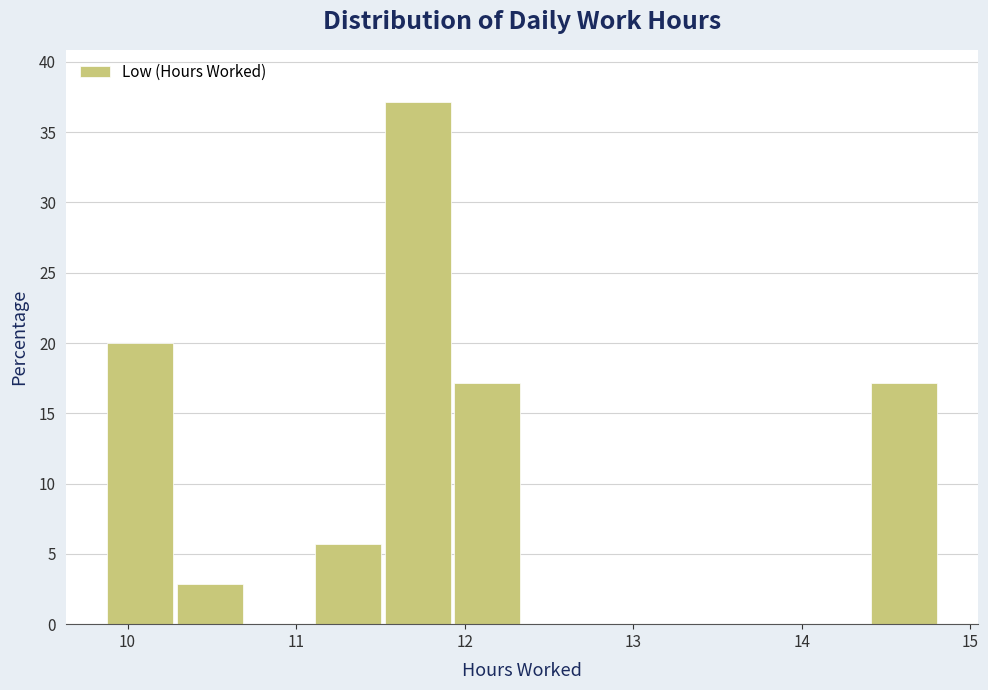

Reading left to right, transcribe this chart: for each bar, give the range it covers on the x-axis and its height. Neither the bar edges nor the heights are printed on the chart, so give them approximately, as read against the axes.

9.9 to 10.3: 20.0
10.3 to 10.7: 3.0
10.7 to 11.1: 0
11.1 to 11.5: 5.5
11.5 to 11.9: 37.0
11.9 to 12.4: 17.0
12.4 to 12.8: 0
12.8 to 13.2: 0
13.2 to 13.6: 0
13.6 to 14.0: 0
14.0 to 14.4: 0
14.4 to 14.8: 17.0